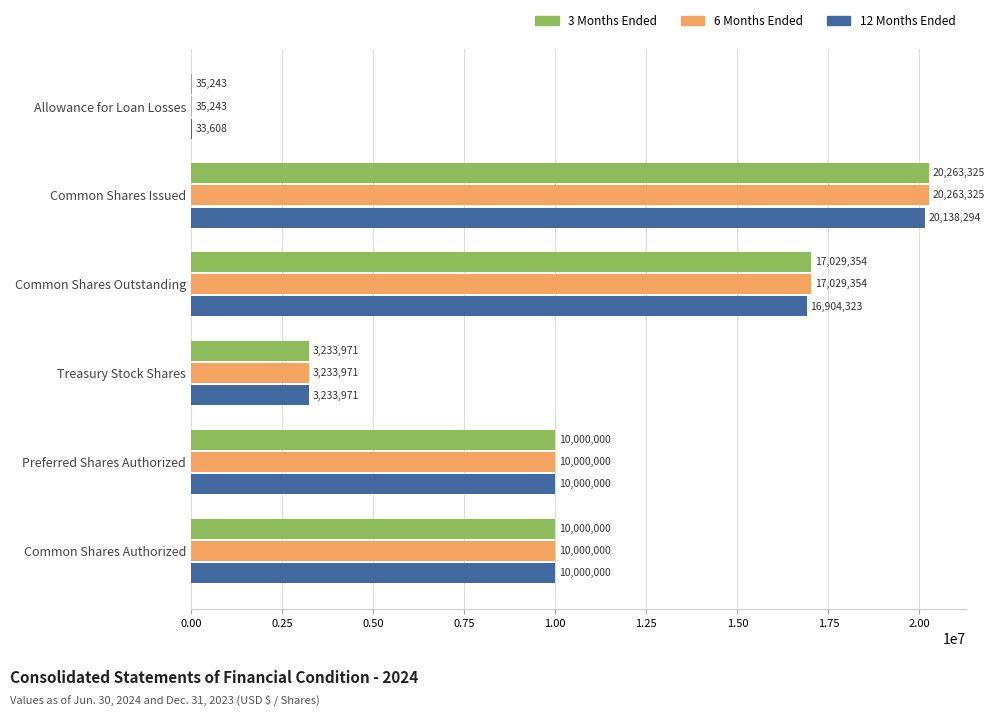

How many 6 Months Ended values are between 3233971 and 17029354?

4